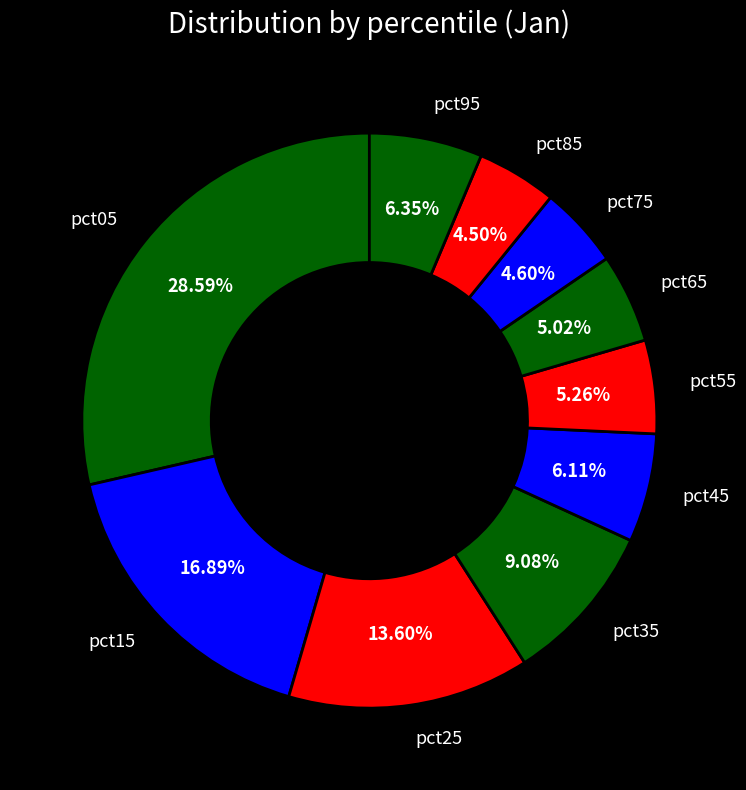

To the nearest percent, what is the difference between the largest and smallest slice percentages?

24%